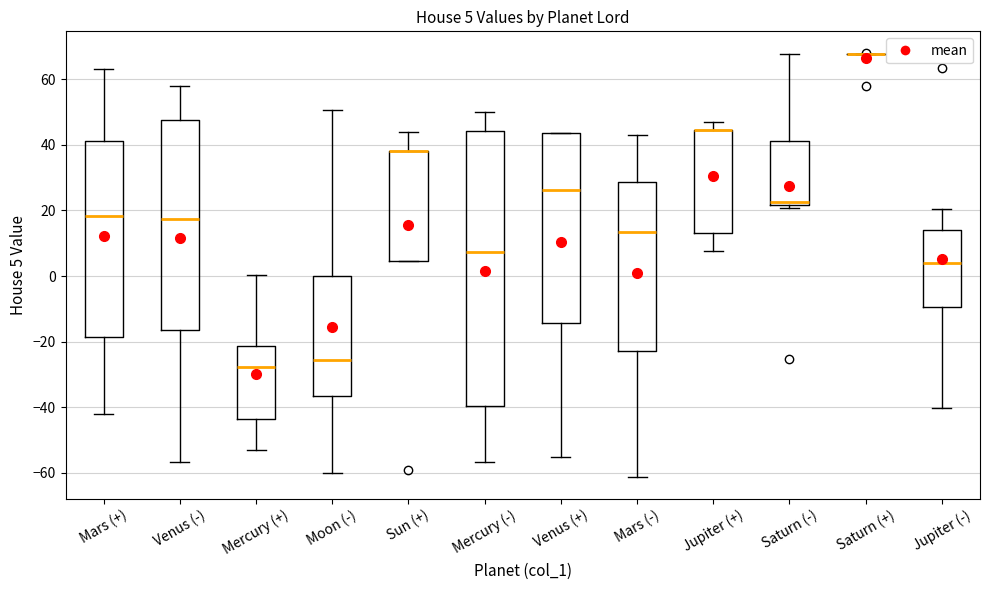

Which box is the tallest, from its lower edge to its upper edge?

Mercury (-)